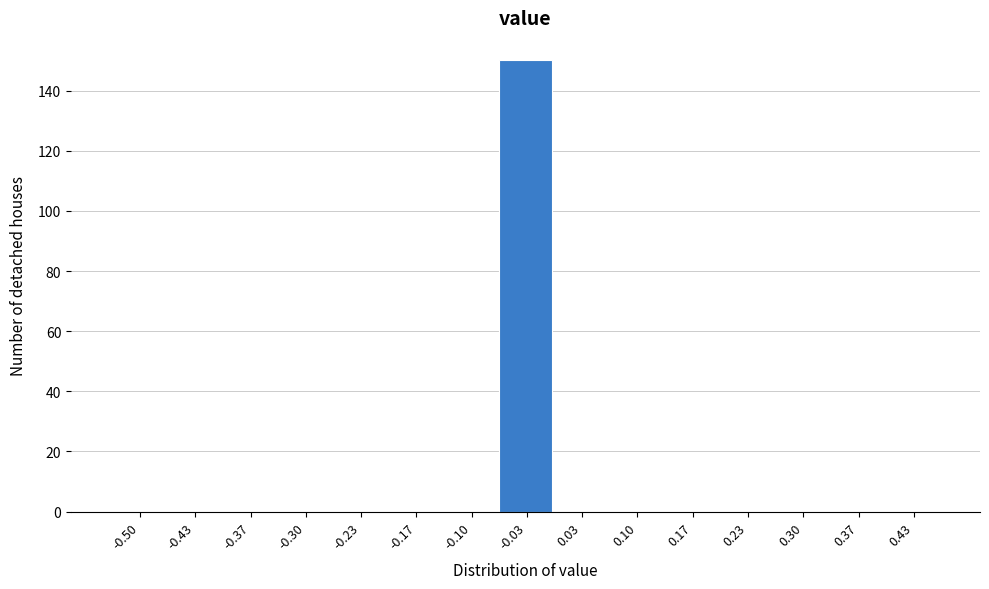

Reading right to left, list all the values displayed in this chart.

0.43=0	0.37=0	0.30=0	0.23=0	0.17=0	0.10=0	0.03=0	-0.03=150	-0.10=0	-0.17=0	-0.23=0	-0.30=0	-0.37=0	-0.43=0	-0.50=0